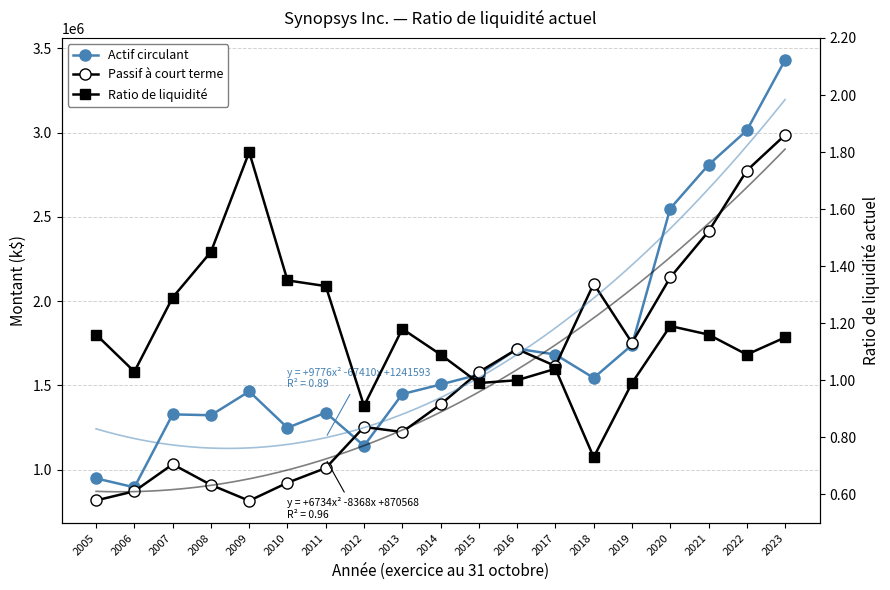

The value of Ratio de liquidité at 2023 is 1.1. True or false?

True